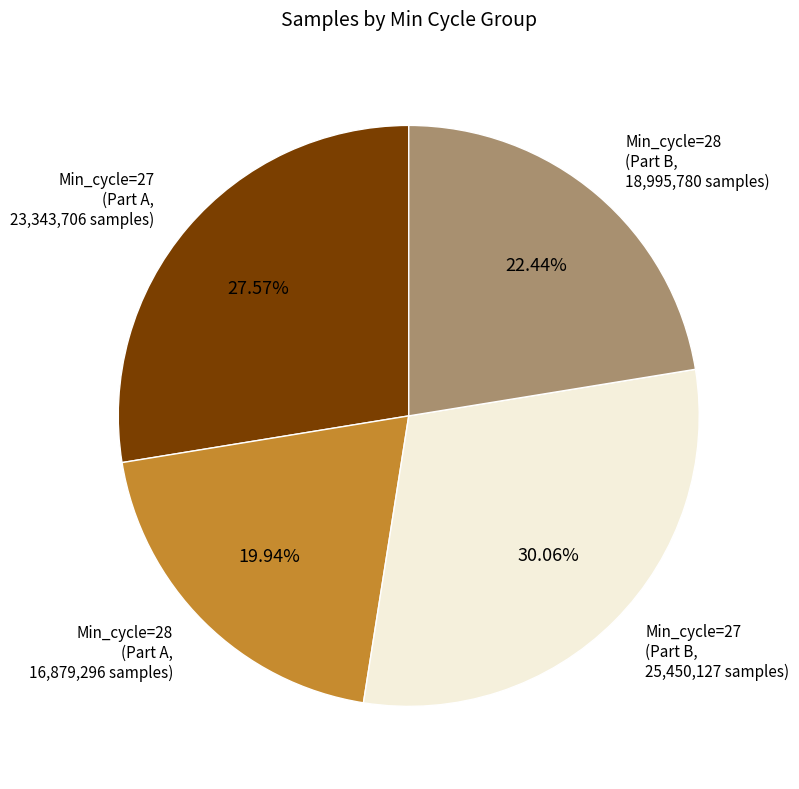

Does any single category account for the majority?

No